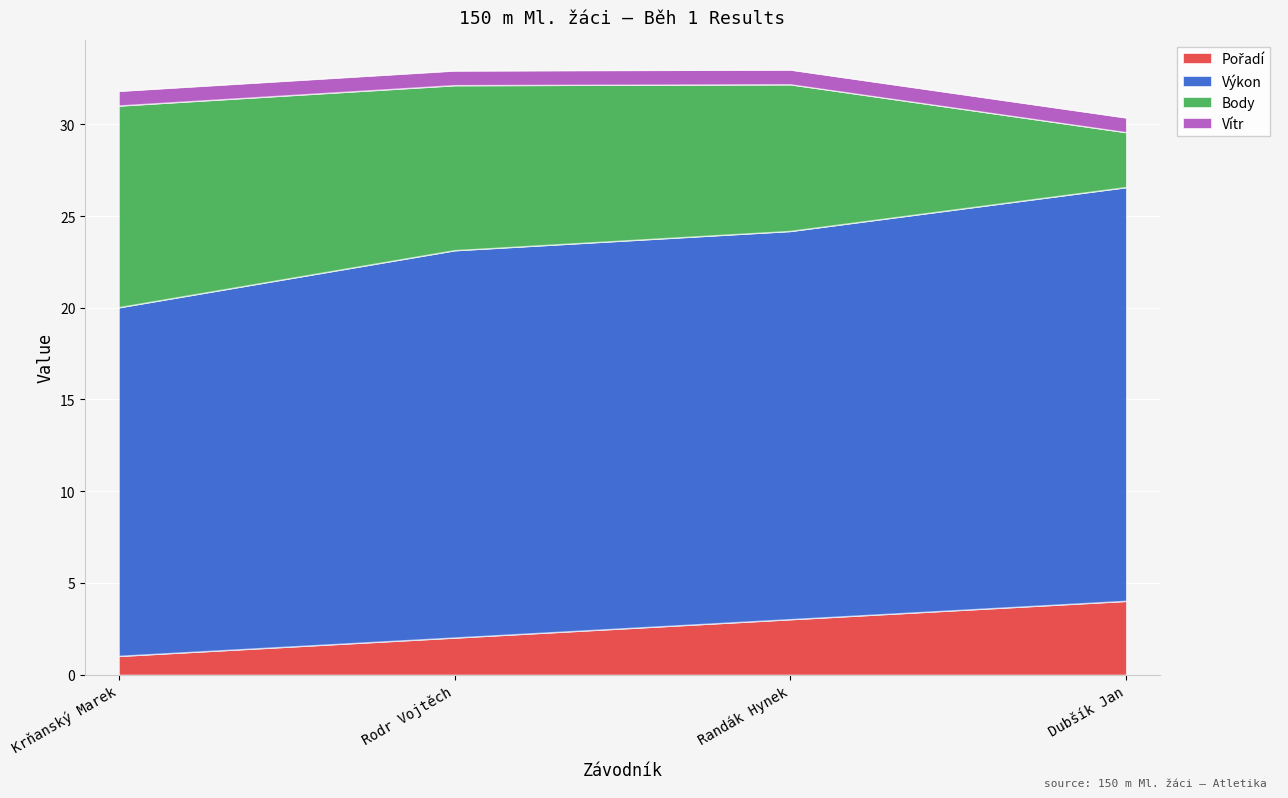

Does the chart display data point markers on the line(s)?

No